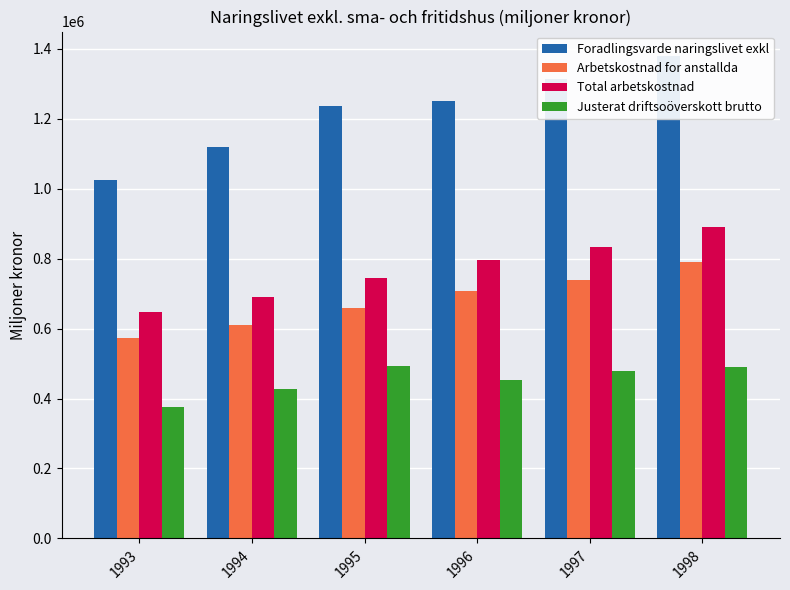

How many Arbetskostnad for anstallda values are between 610615 and 737817?

4